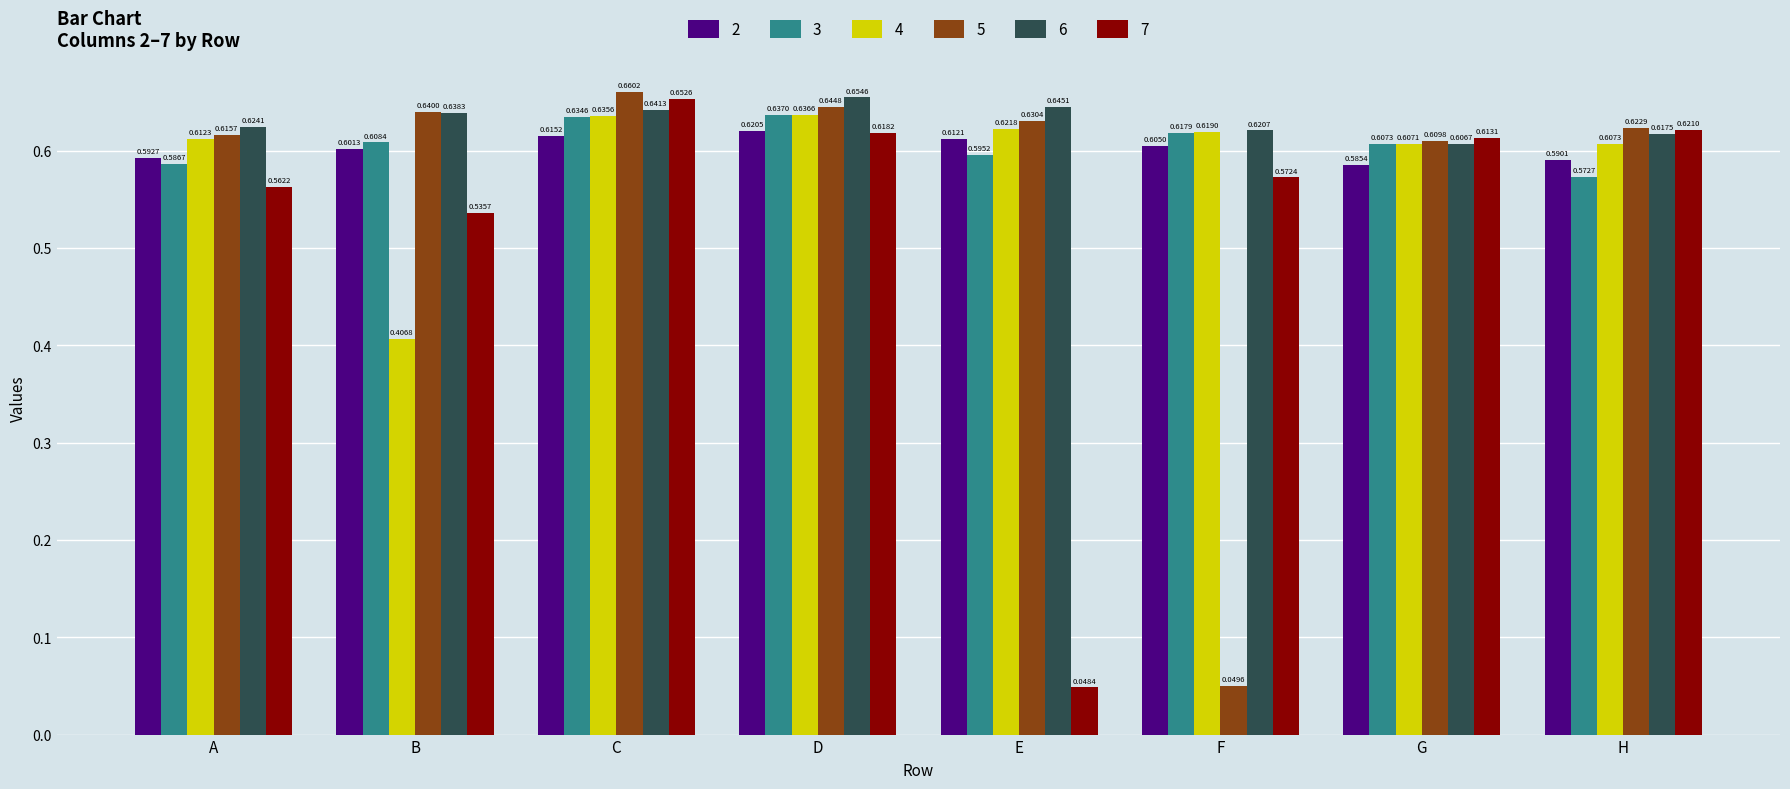

The value of 6 at H is 0.6. True or false?

True